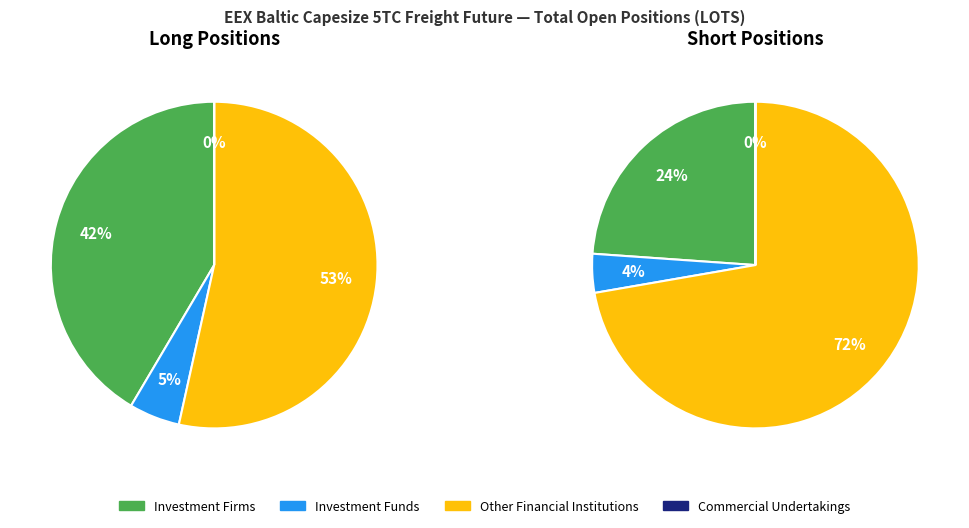

To the nearest percent, what is the difference between the largest and smallest slice percentages?

53%